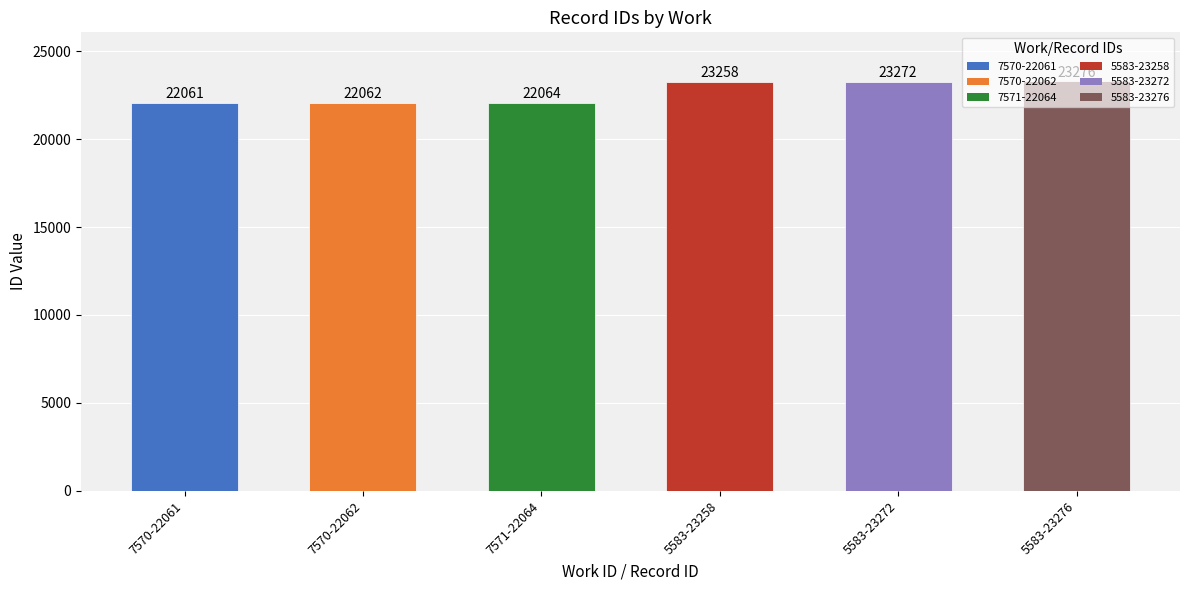

Reading left to right, extract all data points from this chart.

22061	22062	22064	23258	23272	23276